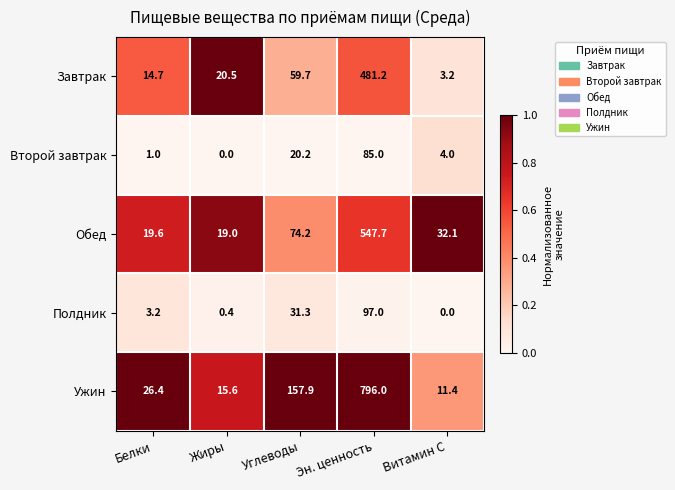

At how many categories does at least one series exceed 0?

5